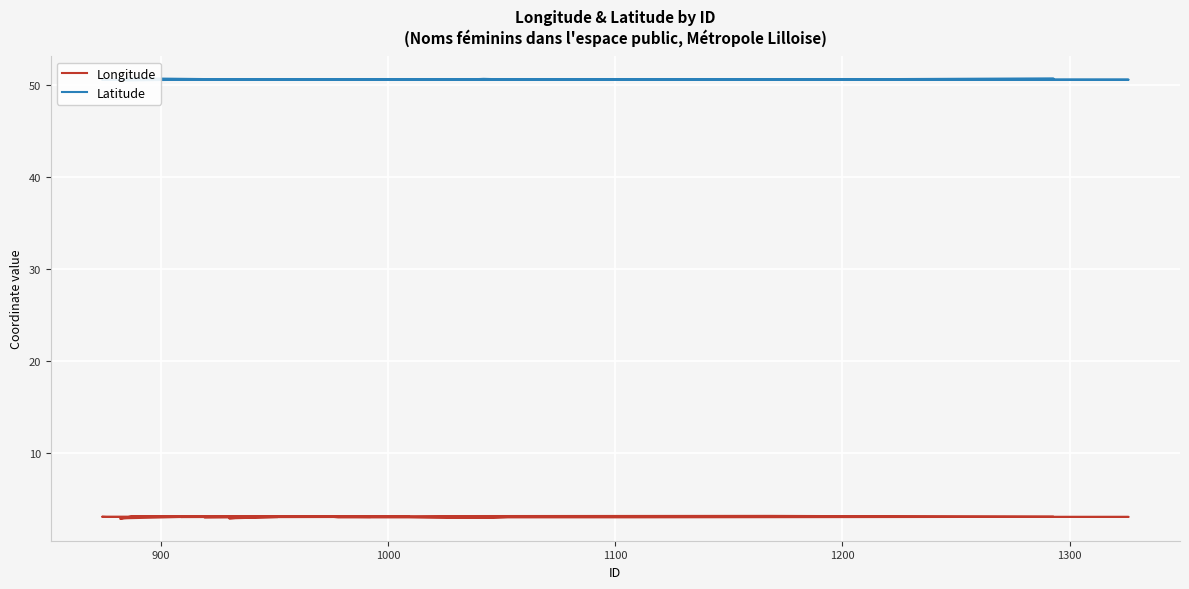

How many lines are shown in the chart?

2